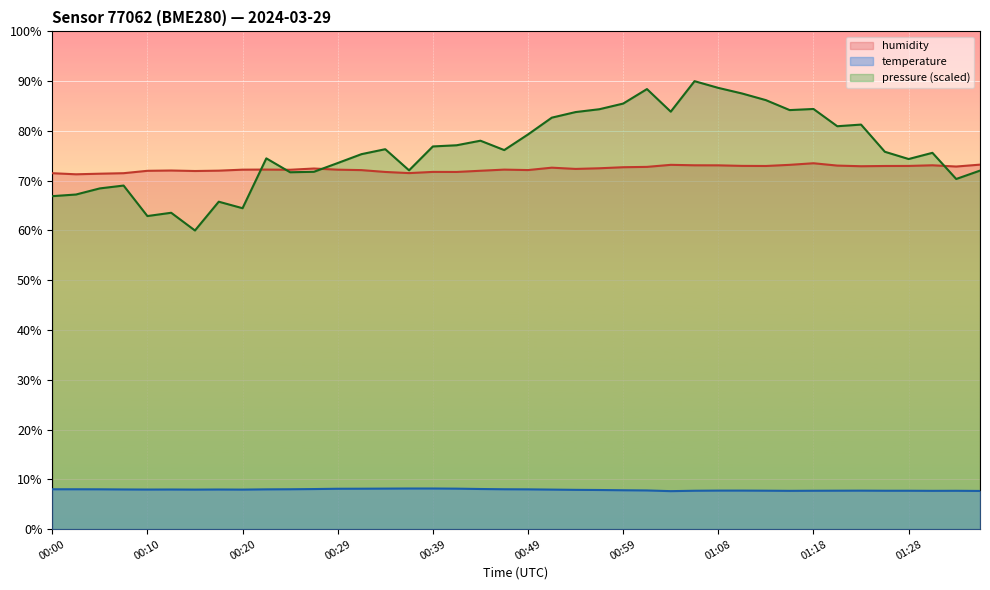

Which category has the highest value in the humidity series?

01:18